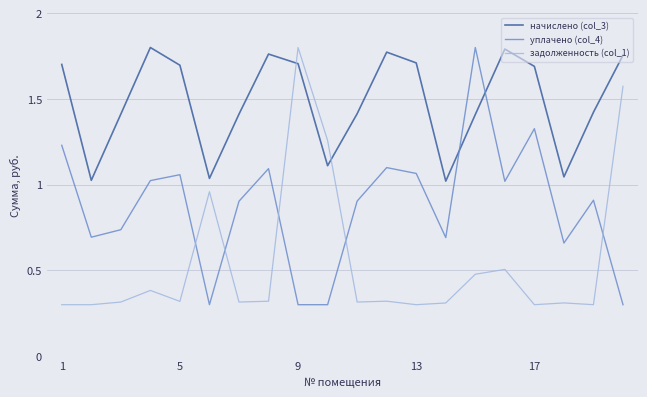

How many times do начислено (col_3) and уплачено (col_4) cross each other?

2